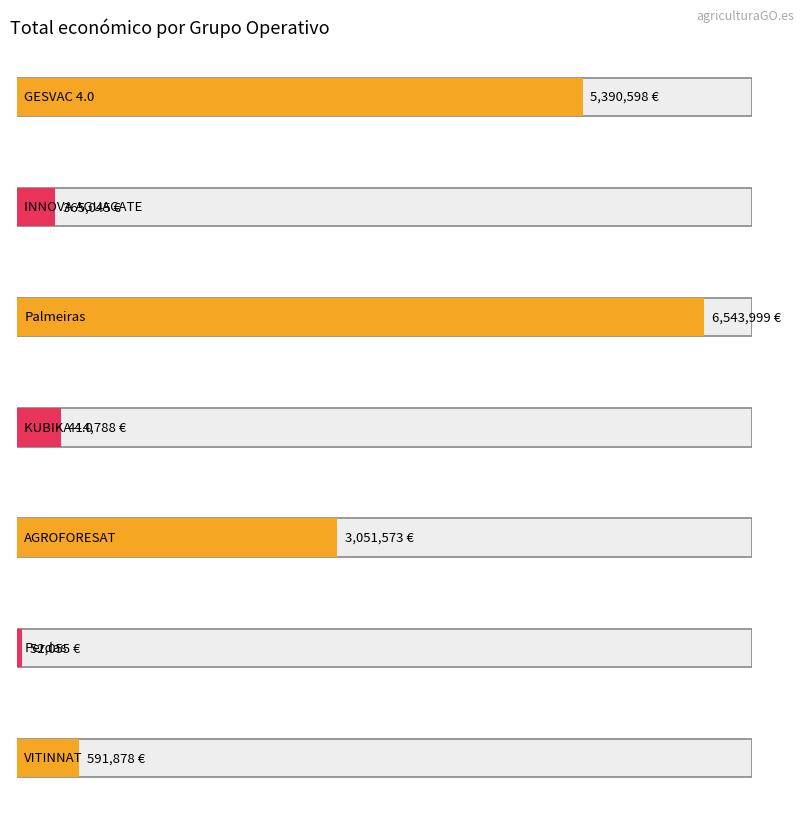

List the labels in order of value, largest first.

Palmeiras, GESVAC 4.0, AGROFORESAT, VITINNAT, KUBIKA 4.0, INNOVA AGUACATE, Perdas